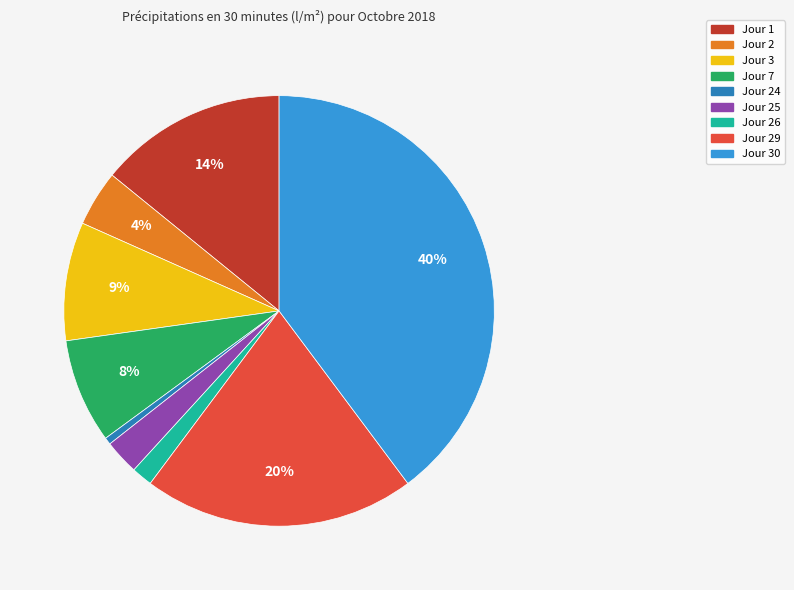

Which slice is the smallest?

Jour 24